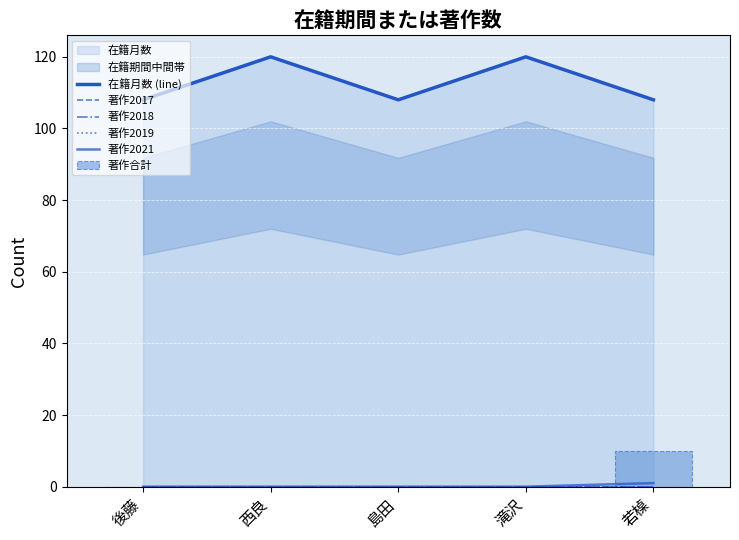

Count the number of categories in the chart.

5